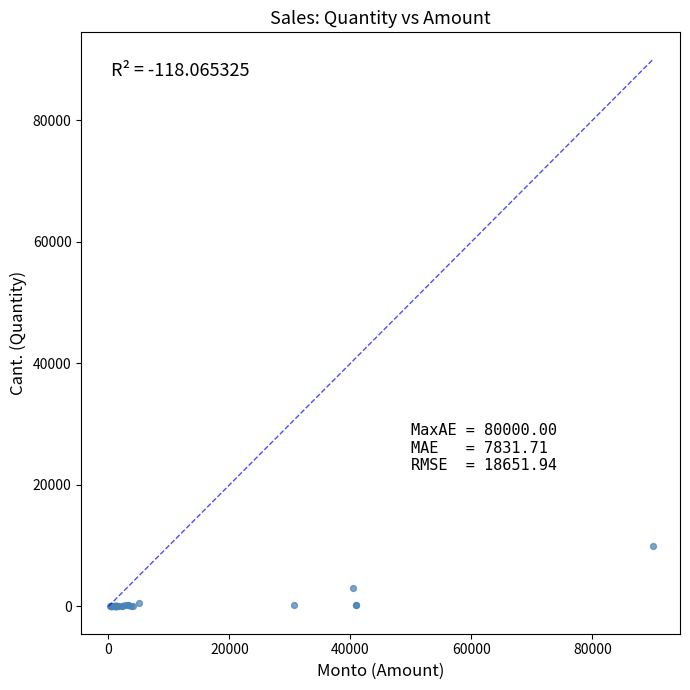

What Y value in the scatter plot is closest to 5000?

3000